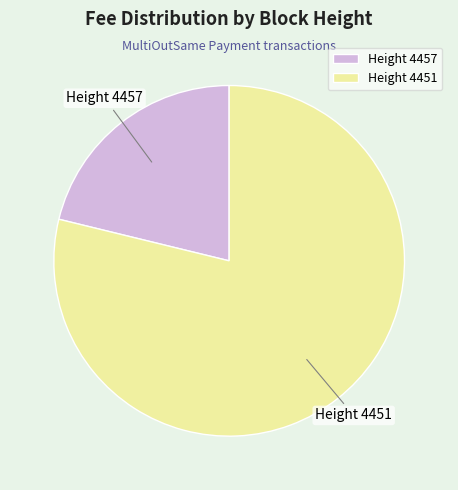

Is there any slice that represents more than half of the pie?

Yes